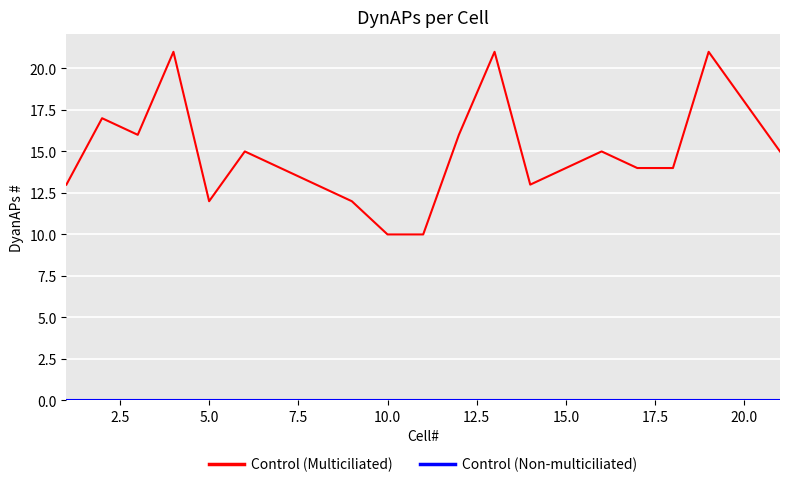

Which series has the largest total across all categories?

Control (Multiciliated)